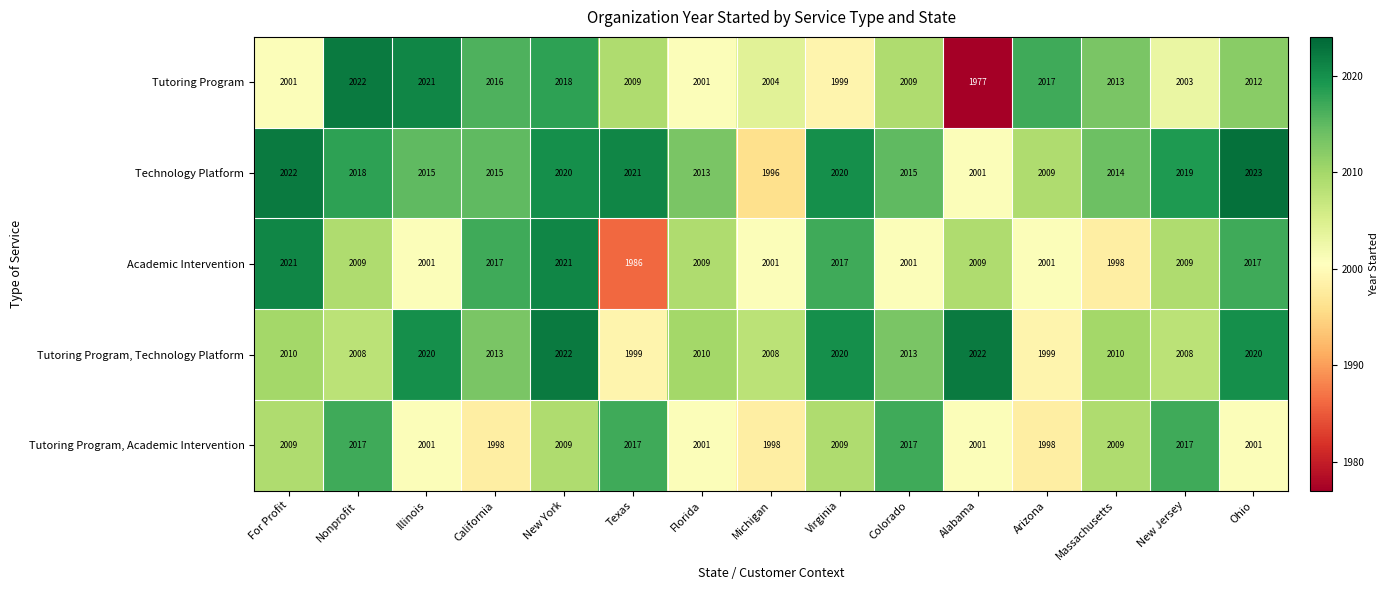

Count the number of data series in this chart.

5